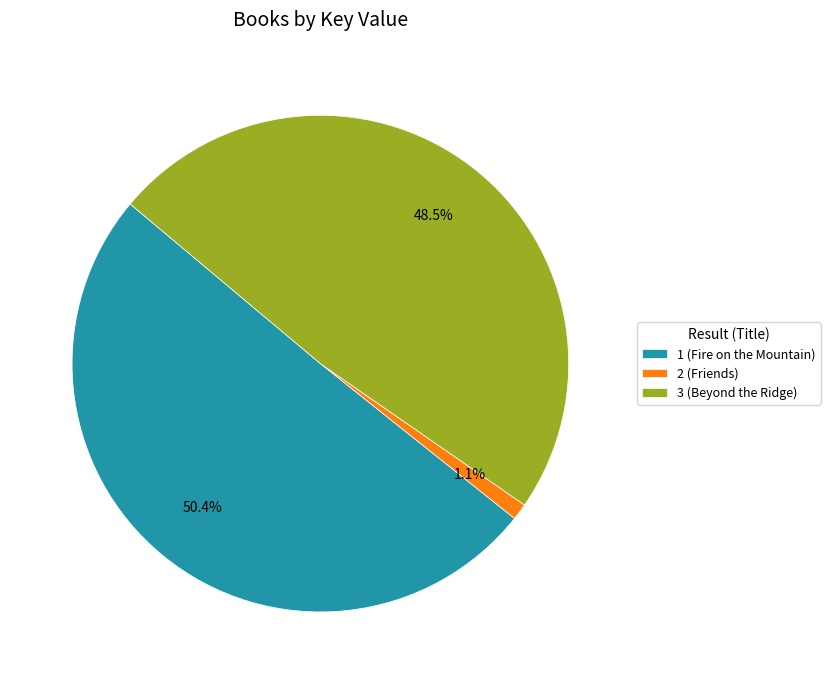

Which slice is the smallest?

2 (Friends)